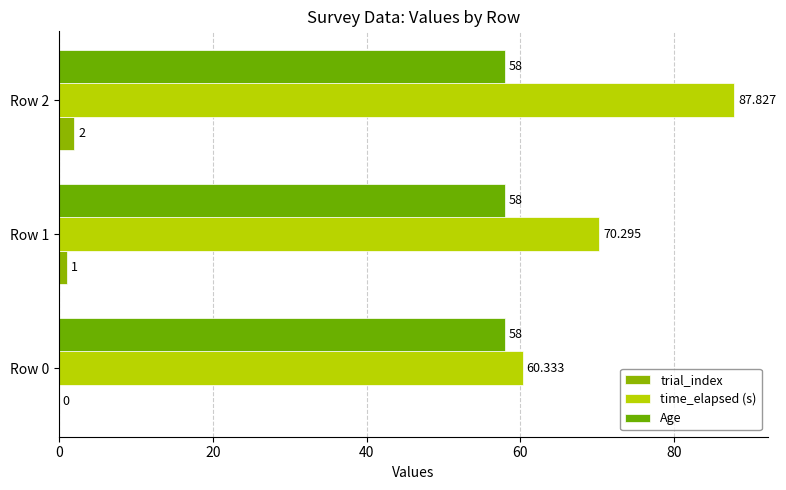

How many values in trial_index are above zero?

2